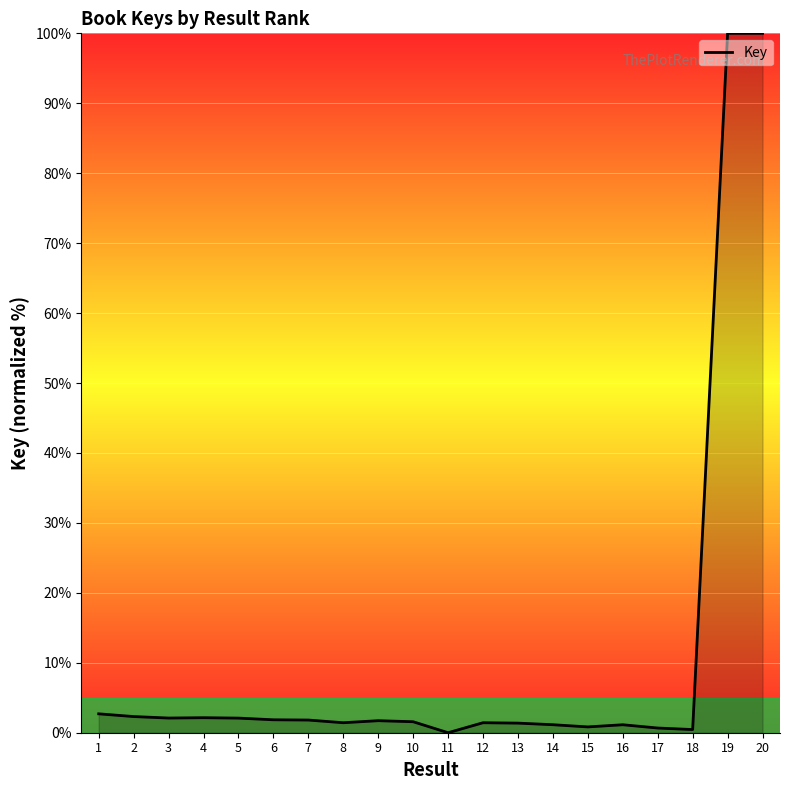

Rank the categories by value from highest to lowest.

19, 20, 1, 2, 4, 3, 5, 6, 7, 9, 10, 8, 12, 13, 14, 16, 15, 17, 18, 11